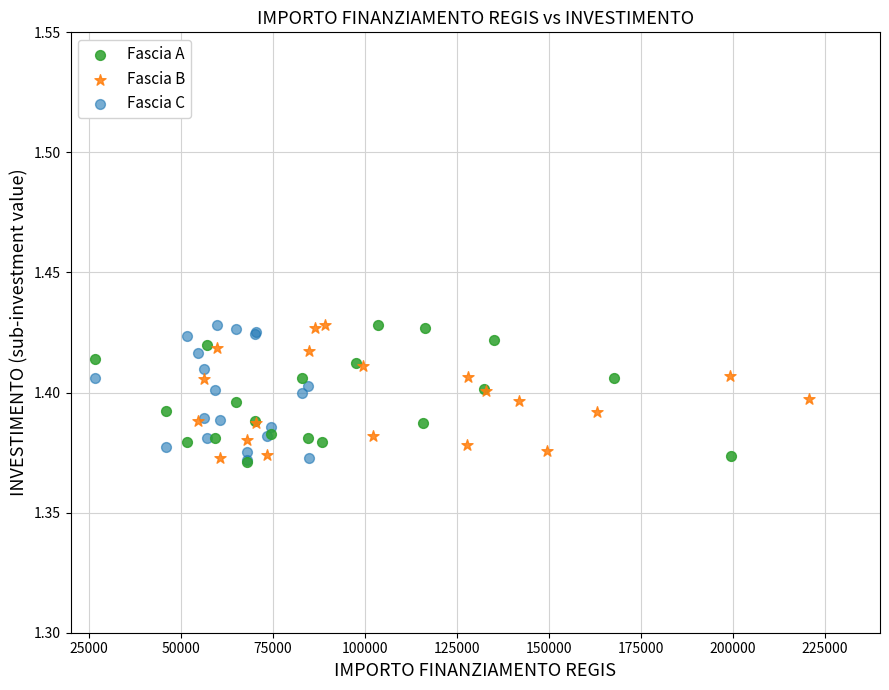

What are all the series names shown in the legend?

Fascia A, Fascia B, Fascia C